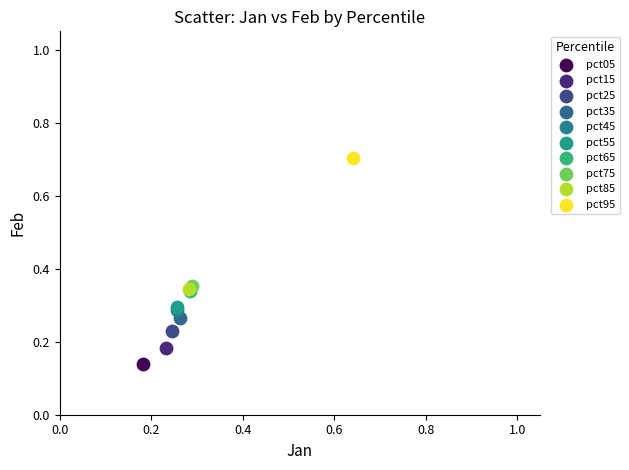

What are all the series names shown in the legend?

pct05, pct15, pct25, pct35, pct45, pct55, pct65, pct75, pct85, pct95